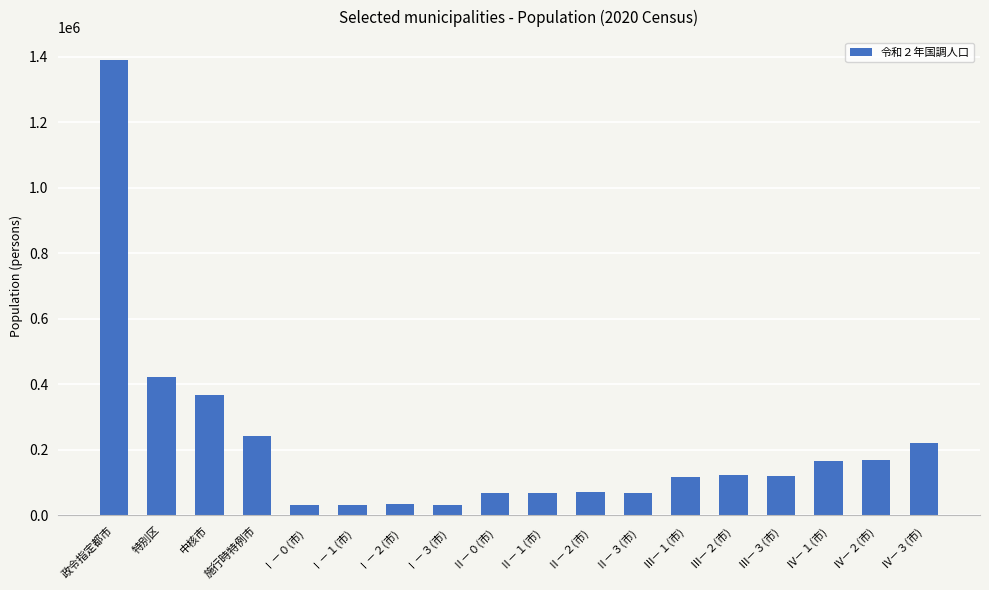

What is the maximum value shown in the chart?

1389953